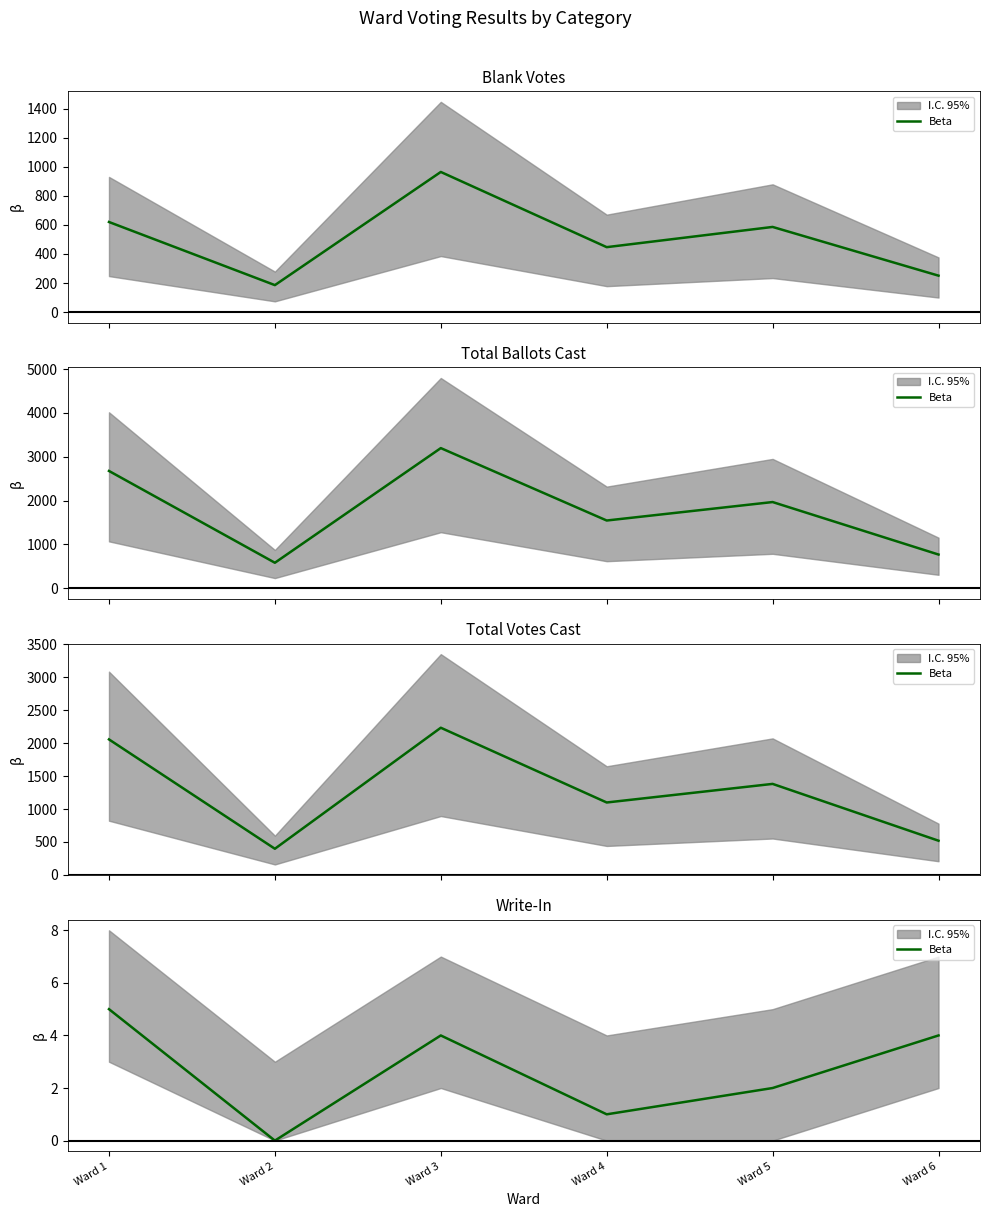

The chart shows a value of 3 at Ward 5. True or false?

False